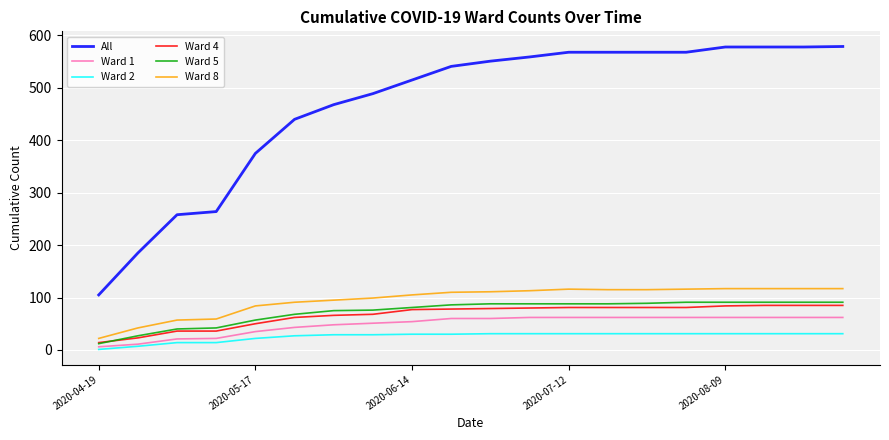

What is the greatest value displayed?

579